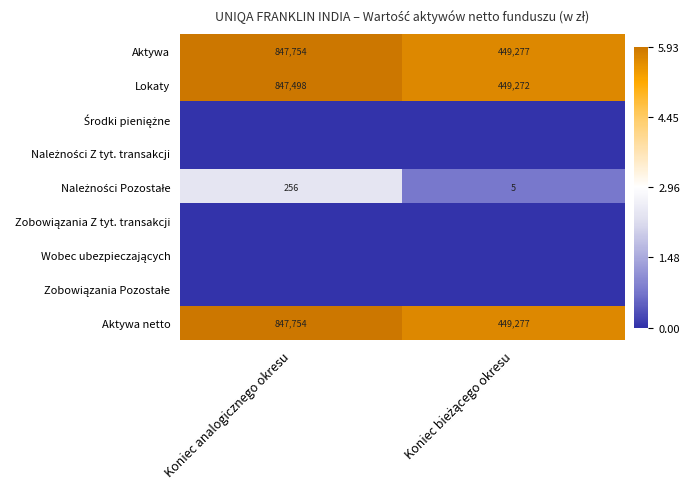

Which category has the highest value across all series?

Koniec analogicznego okresu